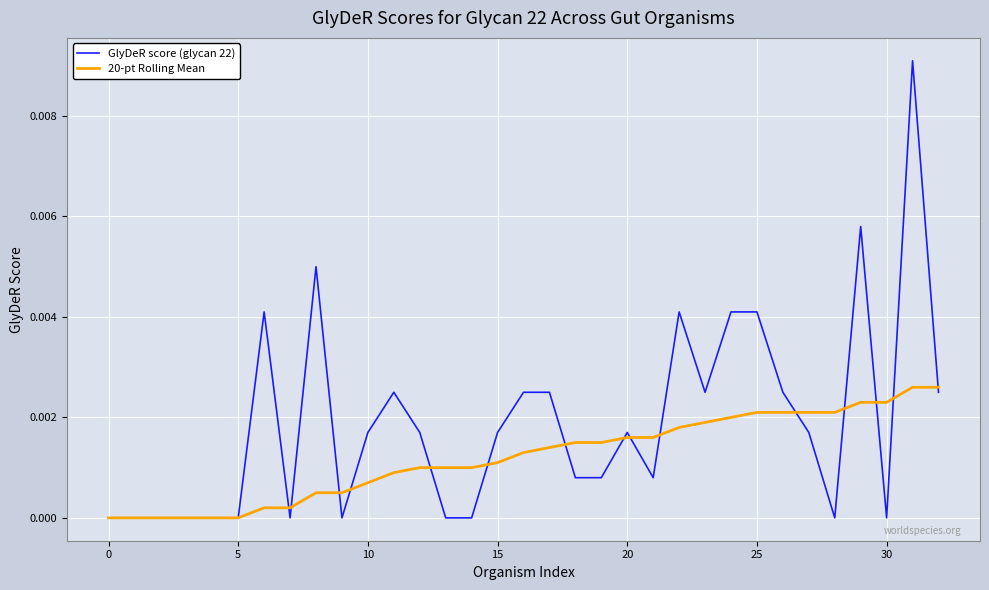

Which series has the largest total across all categories?

GlyDeR score (glycan 22)